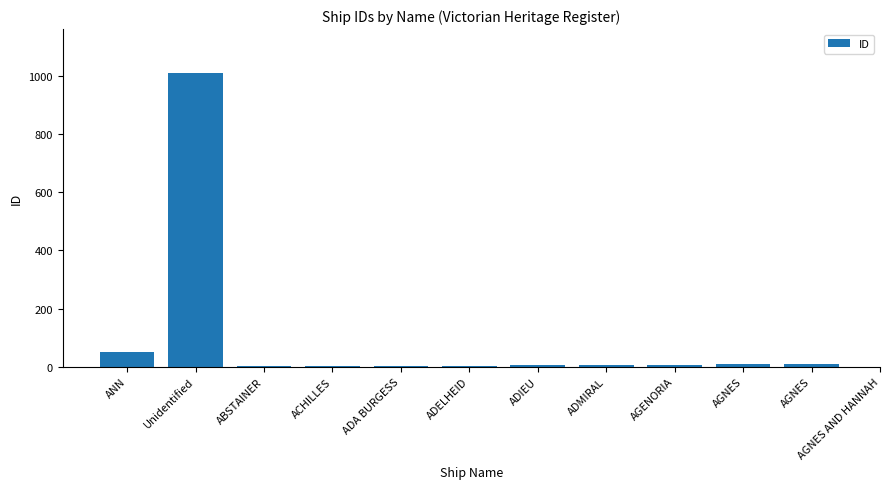

Which category has the lowest value across all series?

ABSTAINER